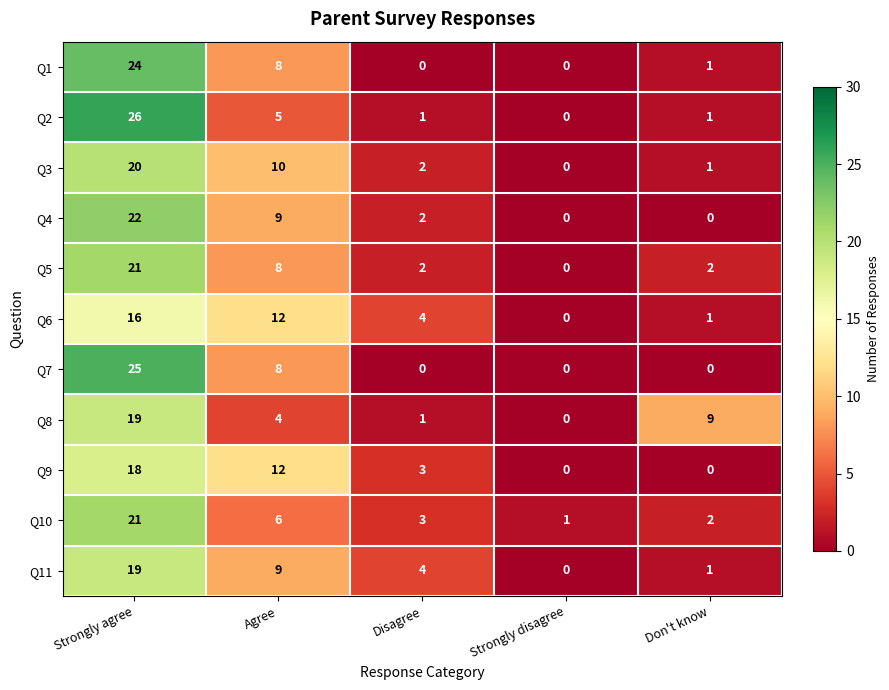

What is the total value across all series at Agree?

91